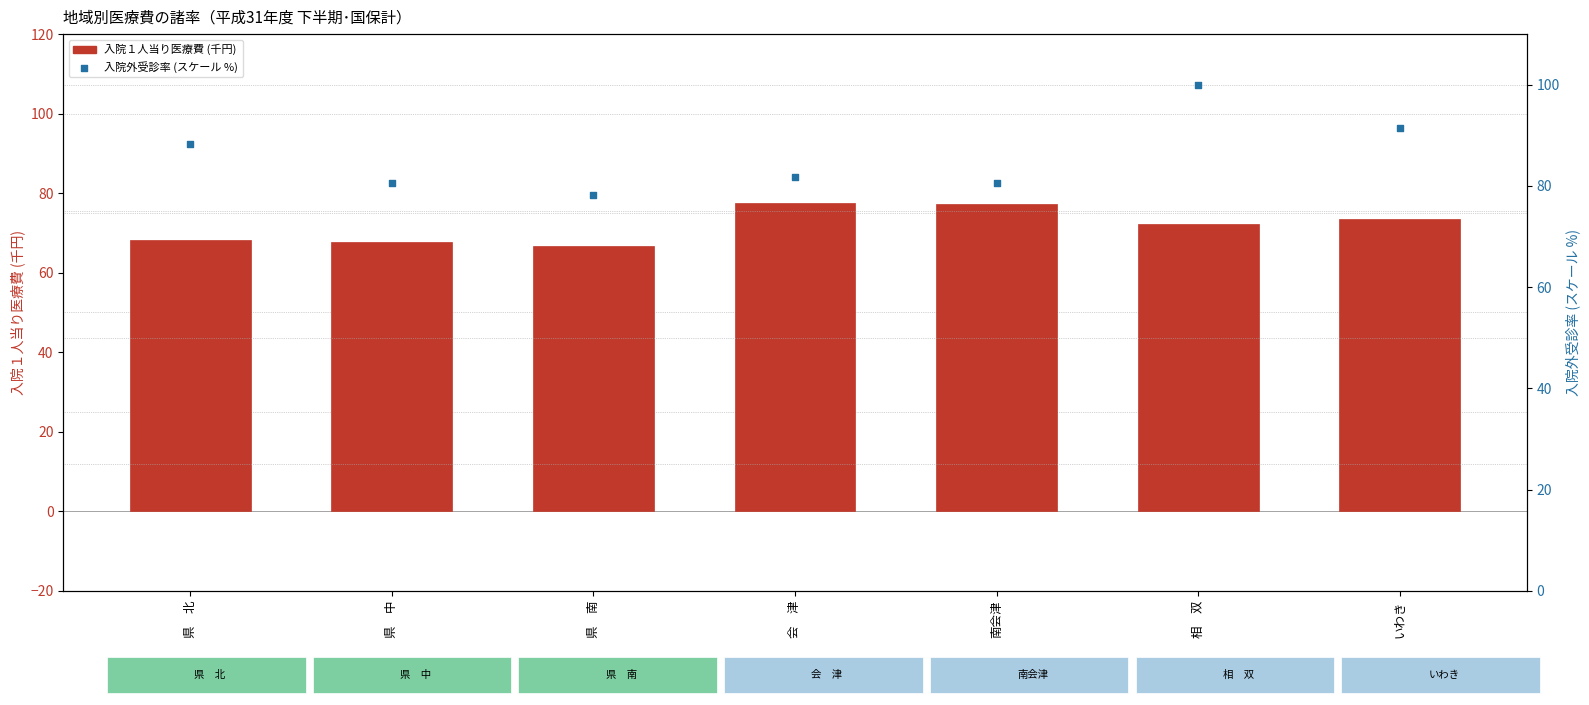

At how many categories does at least one series exceed 71?

7